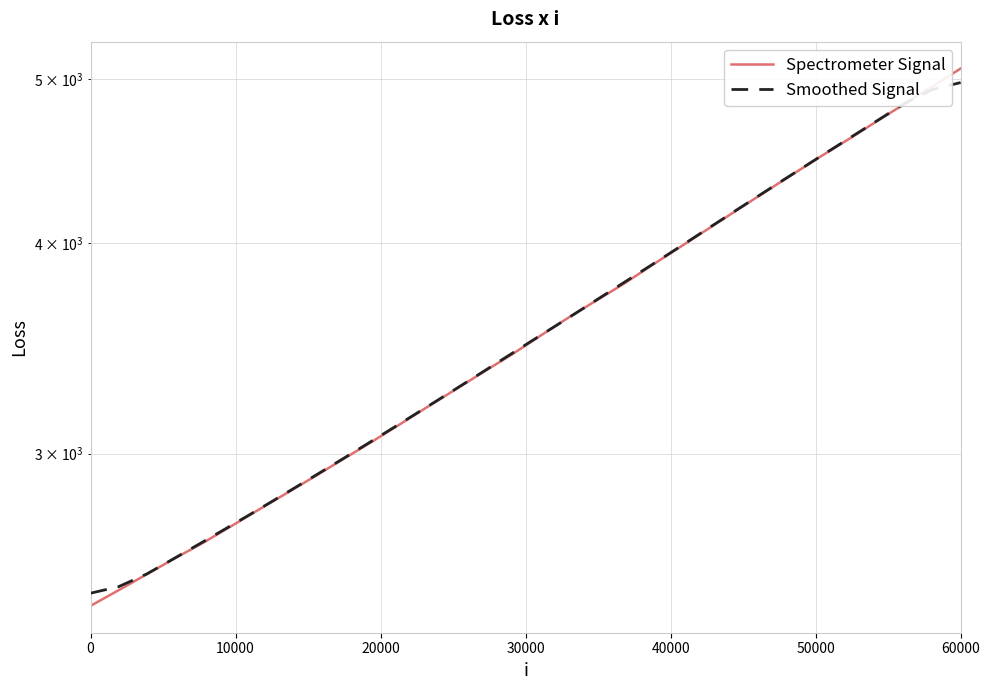

What is the label of the 4th point from the left?

30000